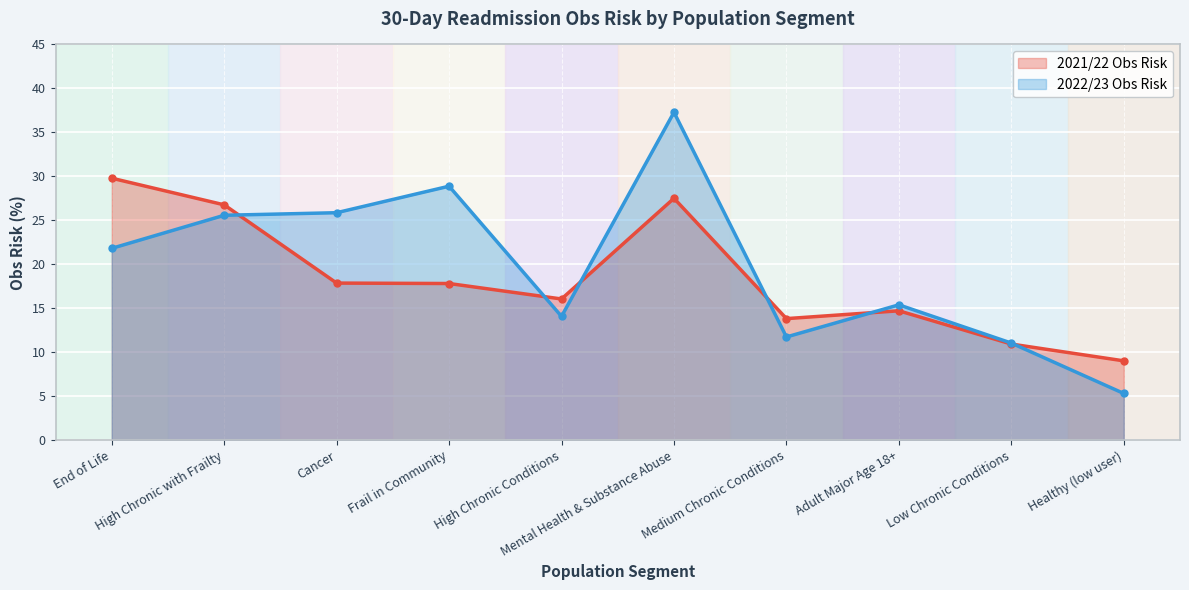

At which category is the sum across all series the highest?

Mental Health & Substance Abuse